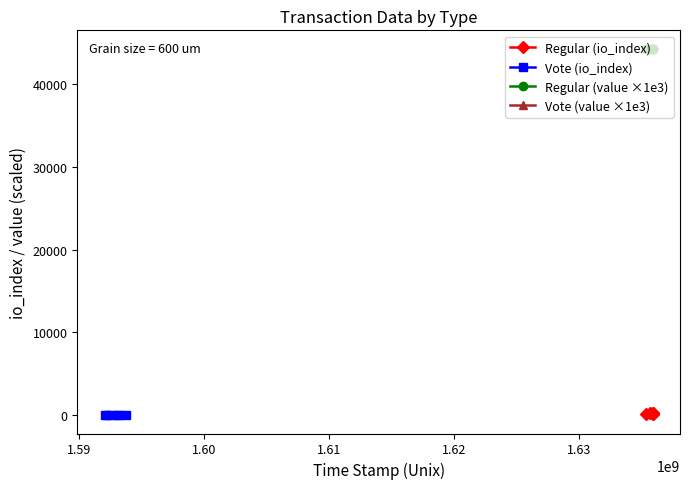

List the series in order of their peak value, highest first.

Regular (value ×1e3), Vote (value ×1e3), Regular (io_index), Vote (io_index)